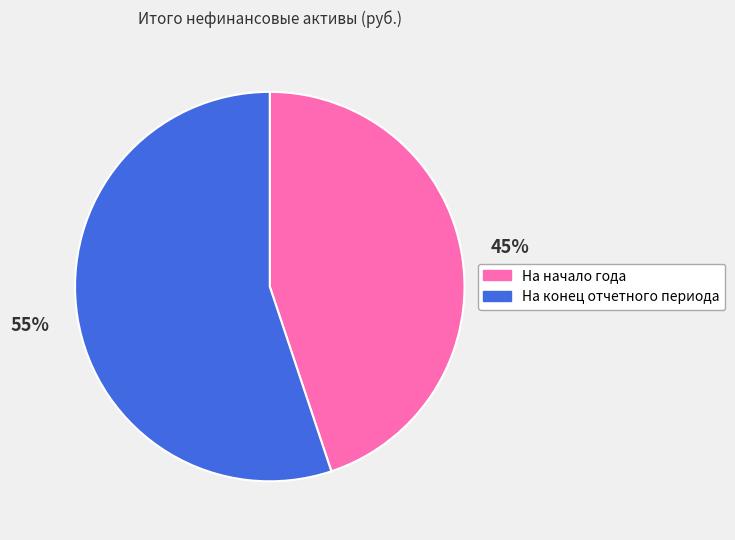

What percentage is the На конец отчетного периода slice, to the nearest percent?

55%